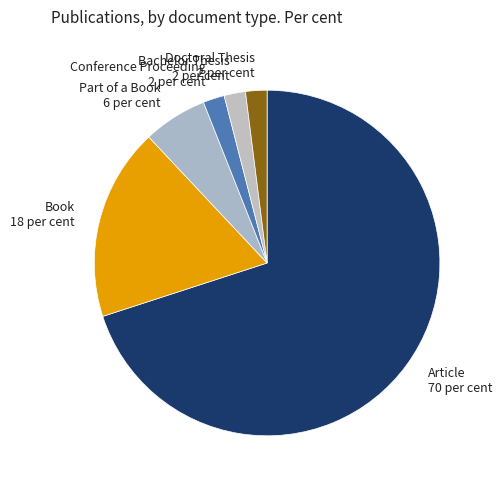

What is the ratio of the value at Doctoral Thesis to the value at Conference Proceeding?

1.0